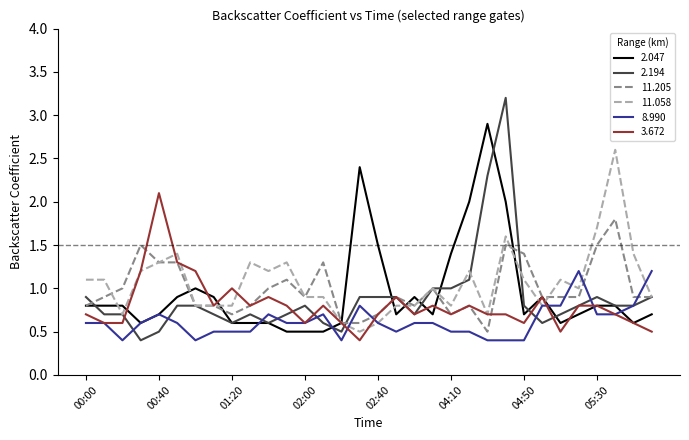

Which series has the widest spread of values?

2.194